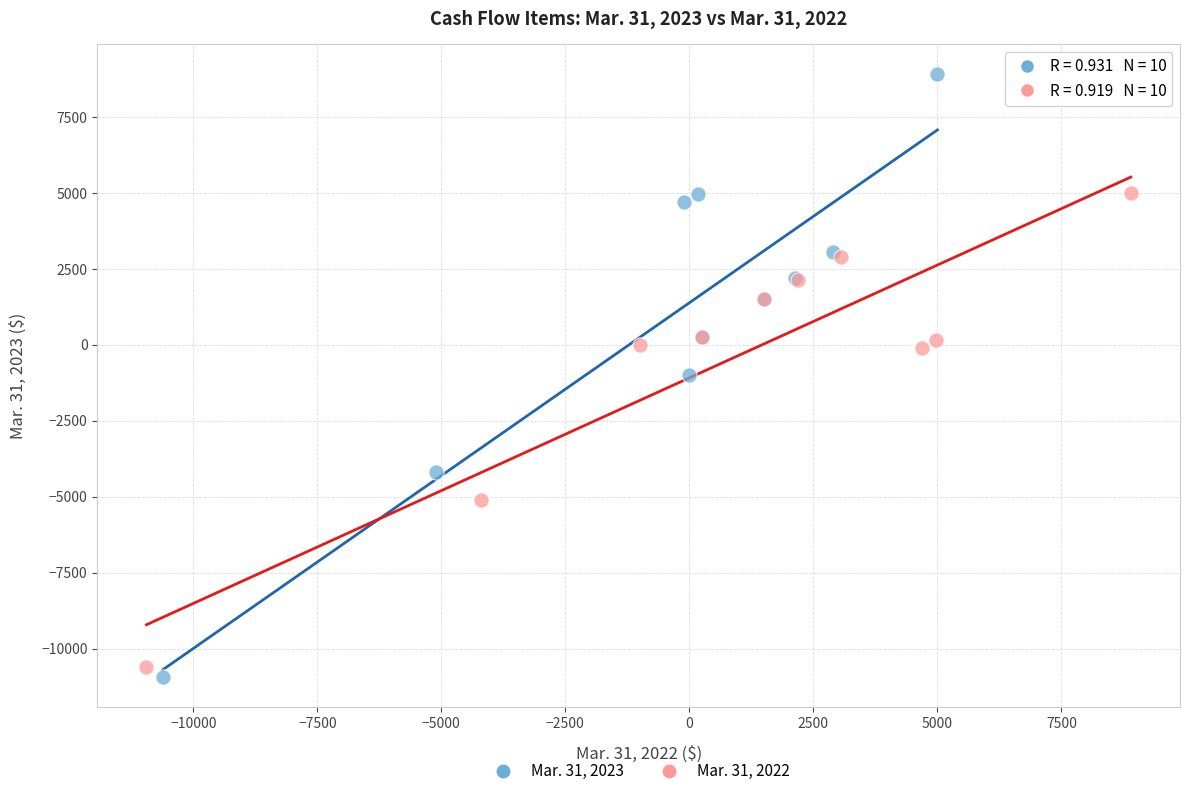

Which series contains the highest Y value?

Mar. 31, 2023